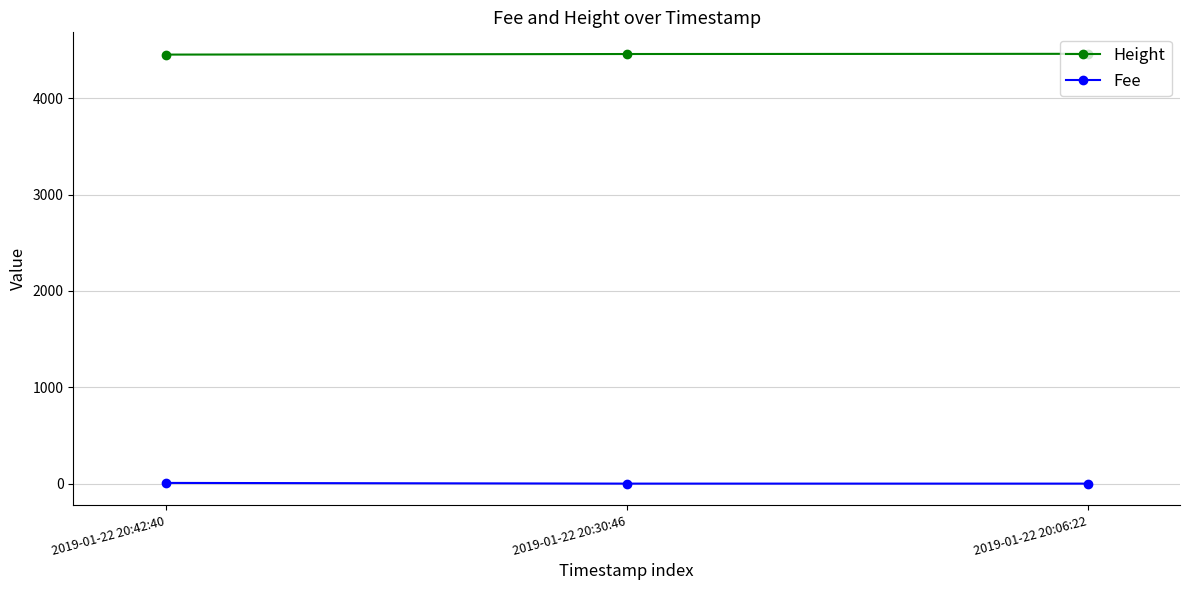

What is the highest value of the Height series?

4461.0